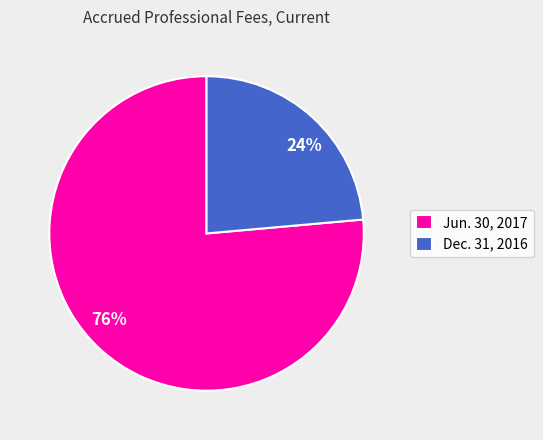

Which has a higher value, Jun. 30, 2017 or Dec. 31, 2016?

Jun. 30, 2017